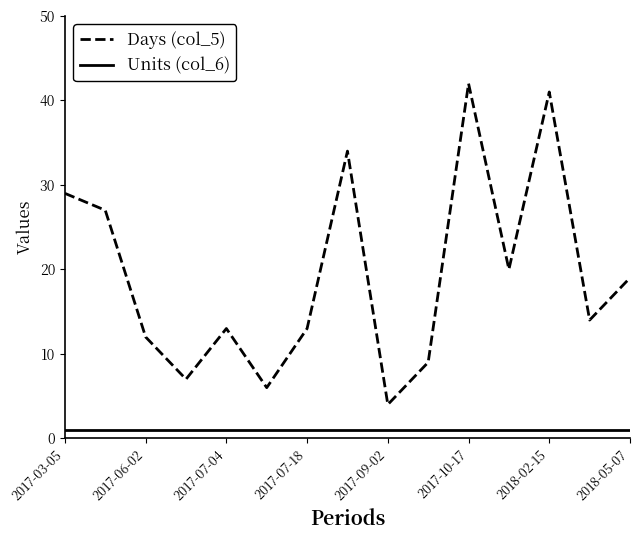

Which series has the widest spread of values?

Days (col_5)